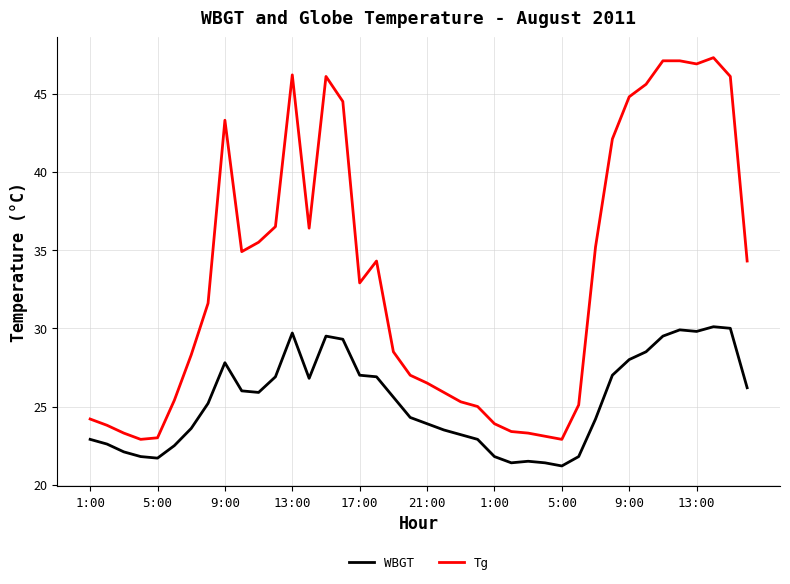

Which series has the largest range (max minus min)?

Tg